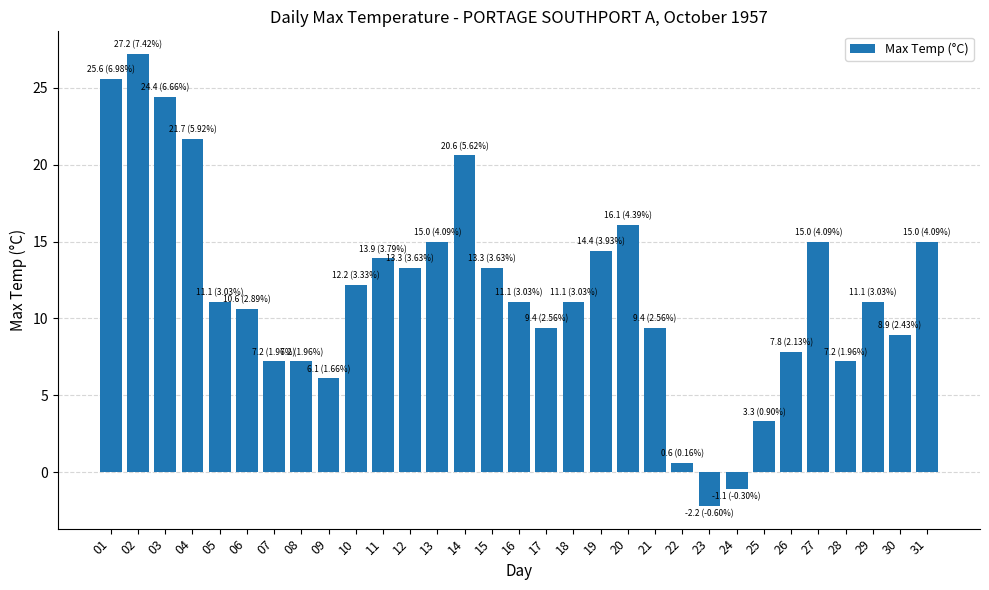

Count the number of data series in this chart.

1